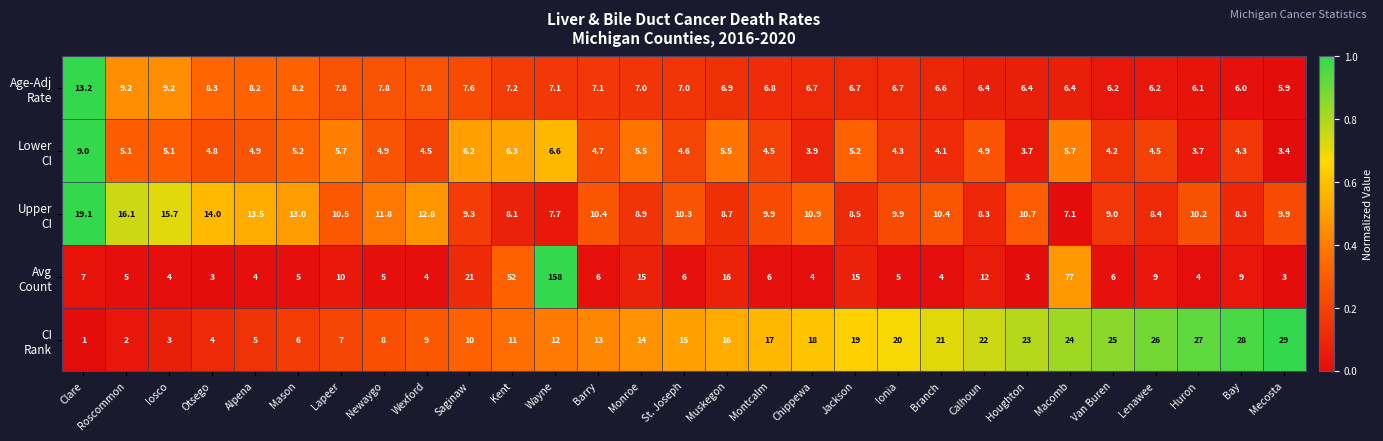

Which label corresponds to the largest value in the chart?

Wayne